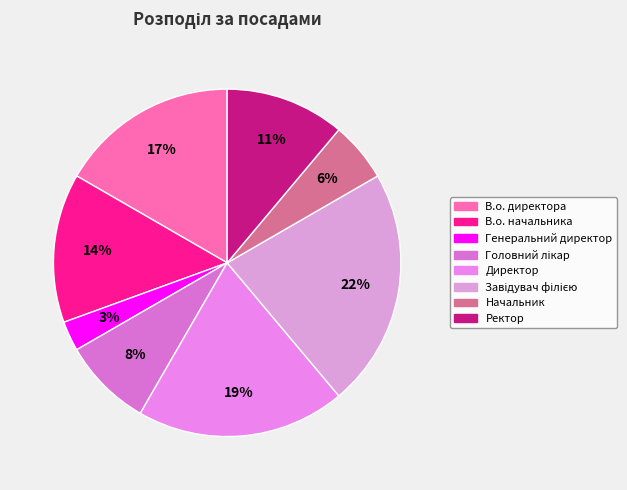

Rank the categories by value from lowest to highest.

Генеральний директор, Начальник, Головний лікар, Ректор, В.о. начальника, В.о. директора, Директор, Завідувач філією